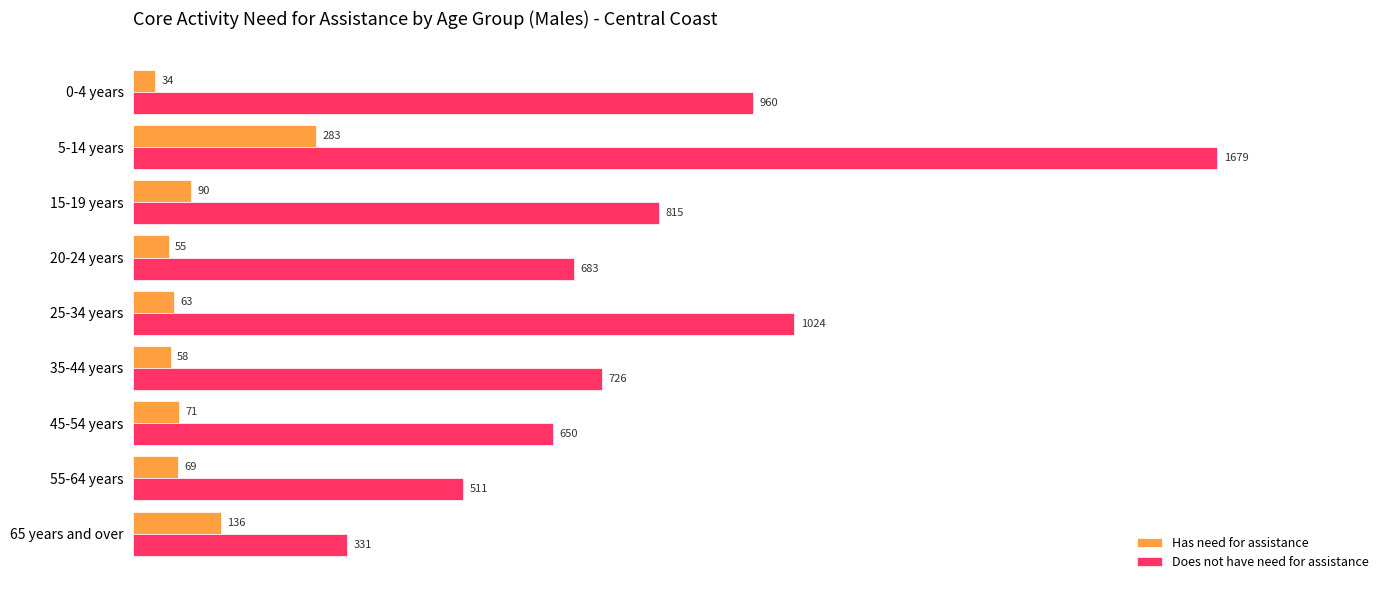

What is the approximate value of Has need for assistance at 55-64 years, to the nearest 10?

70